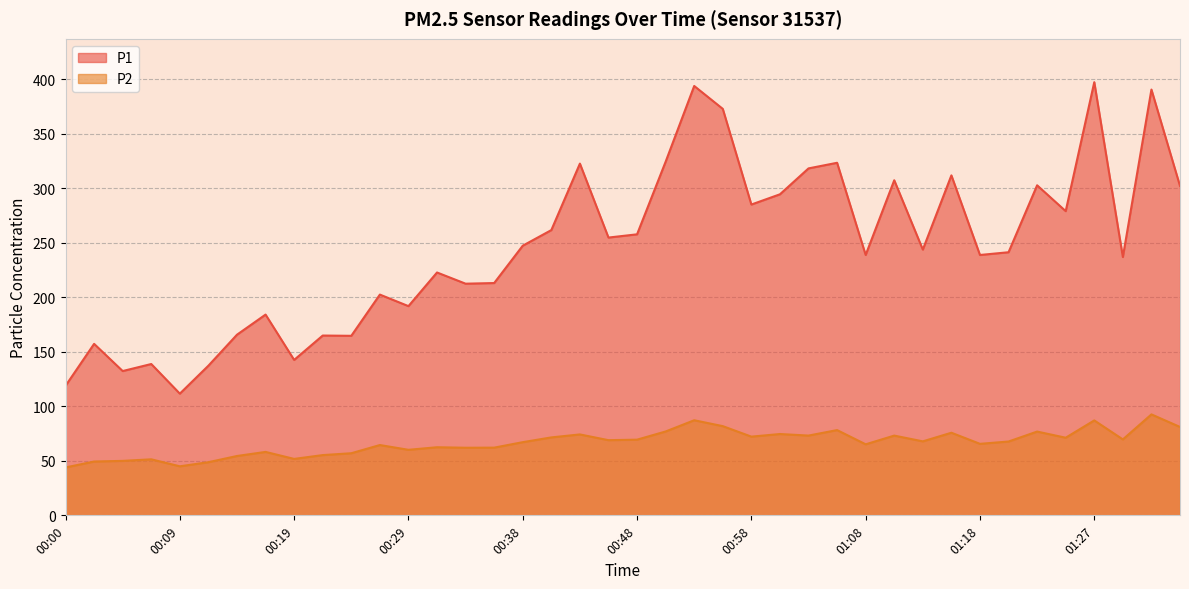

What is the average value of the P2 series?

66.6